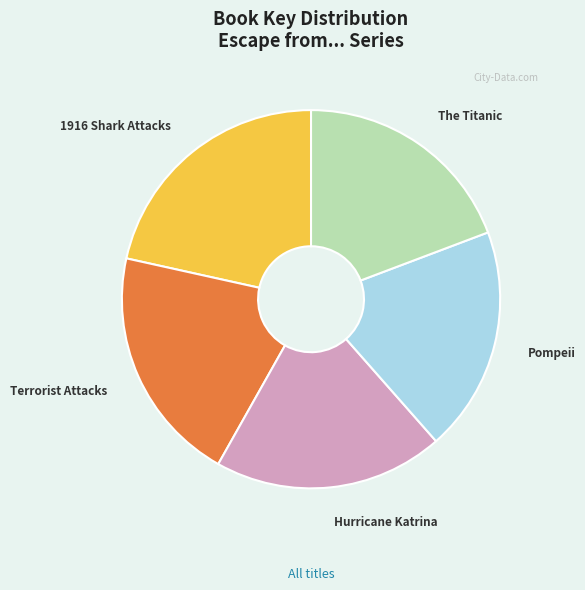

Count the number of slices in the pie.

5